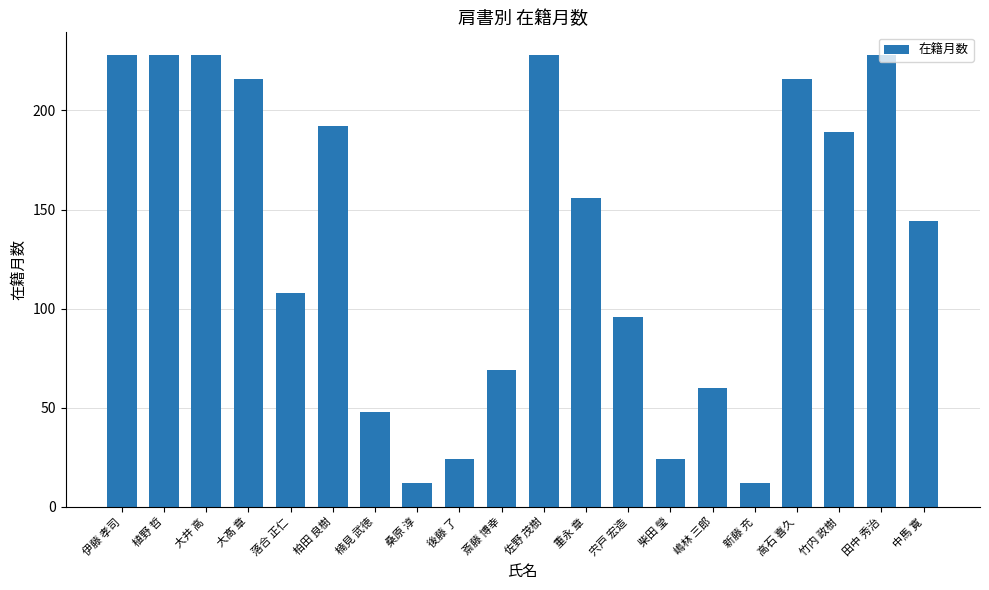

What is the smallest value displayed?

12